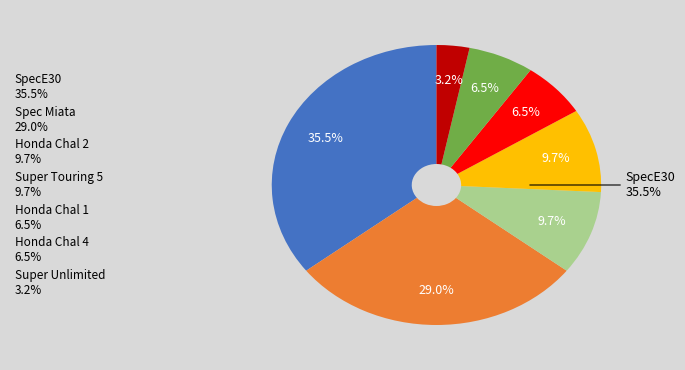

To the nearest percent, what is the difference between the largest and smallest slice percentages?

32%